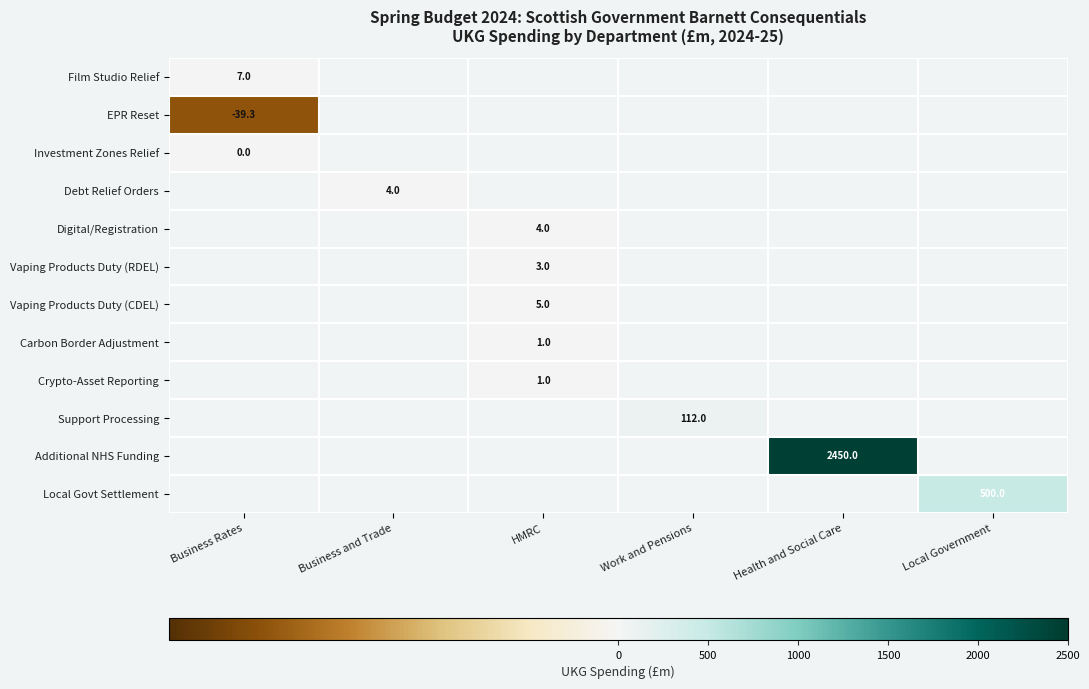

Between Work and Pensions and Local Government, which is larger?

Local Government